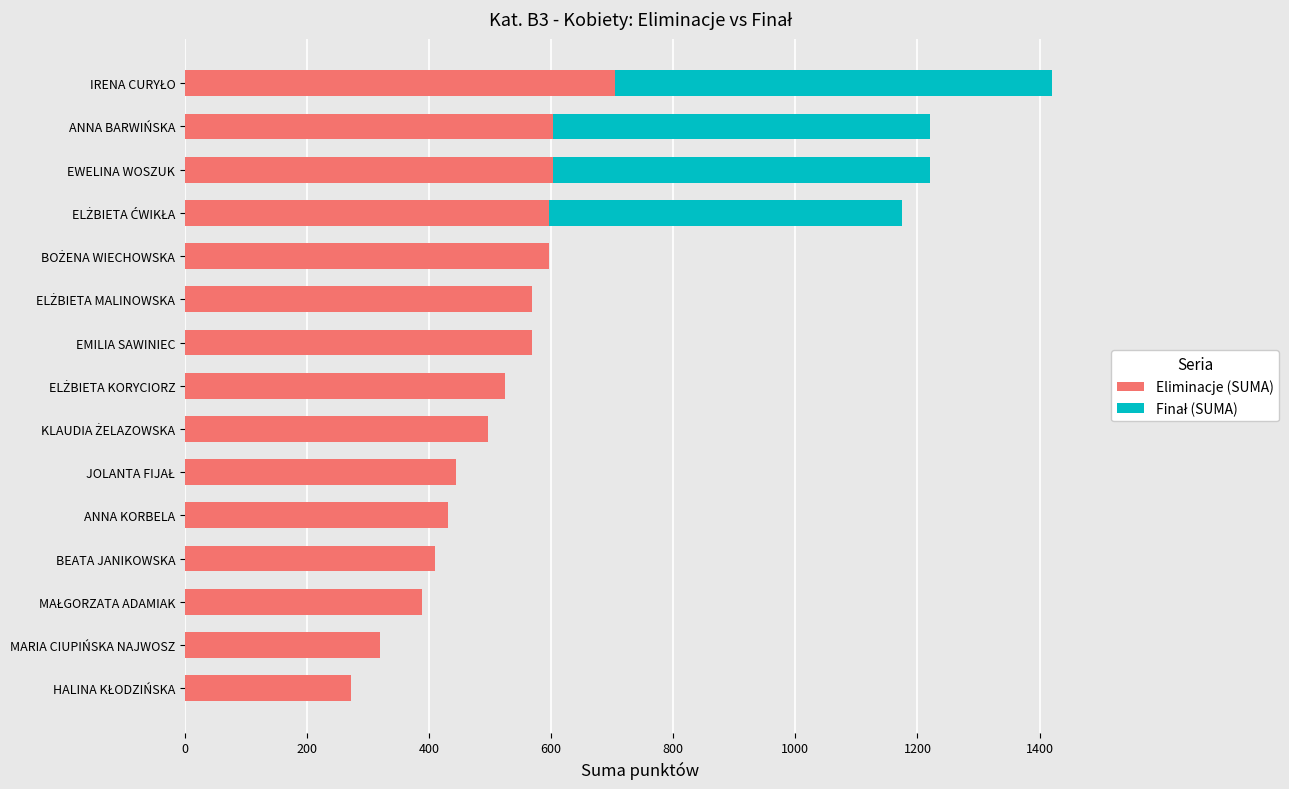

What is the highest value of the Eliminacje (SUMA) series?

705